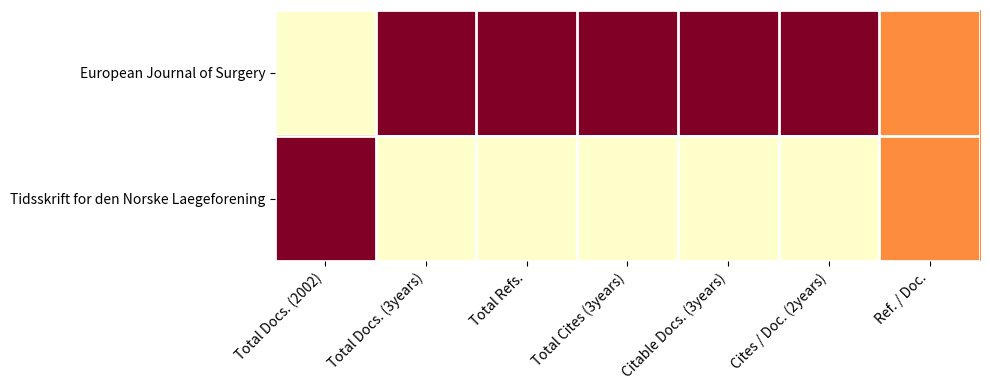

Which series has the largest total across all categories?

Tidsskrift for den Norske Laegeforening